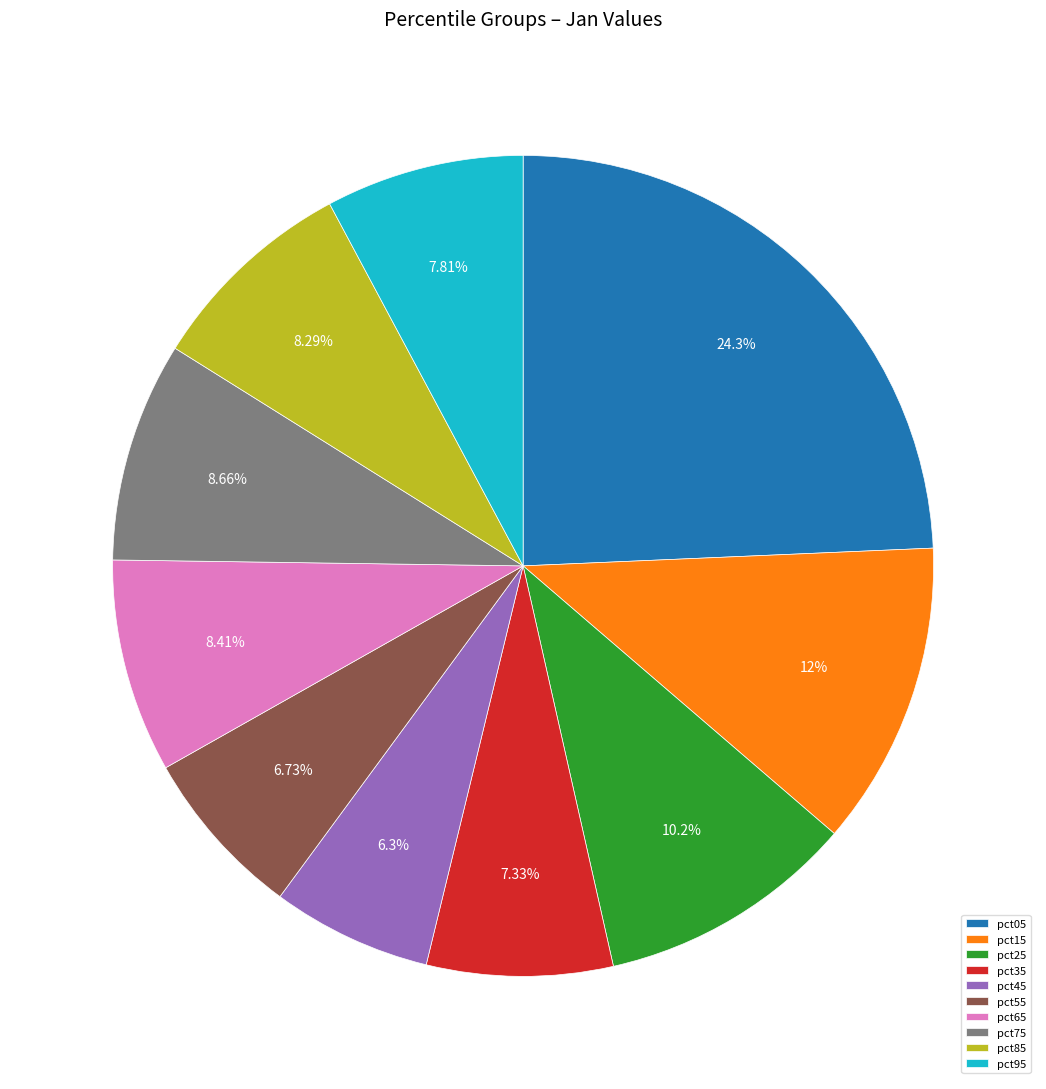

Which category has the biggest portion of the pie?

pct05